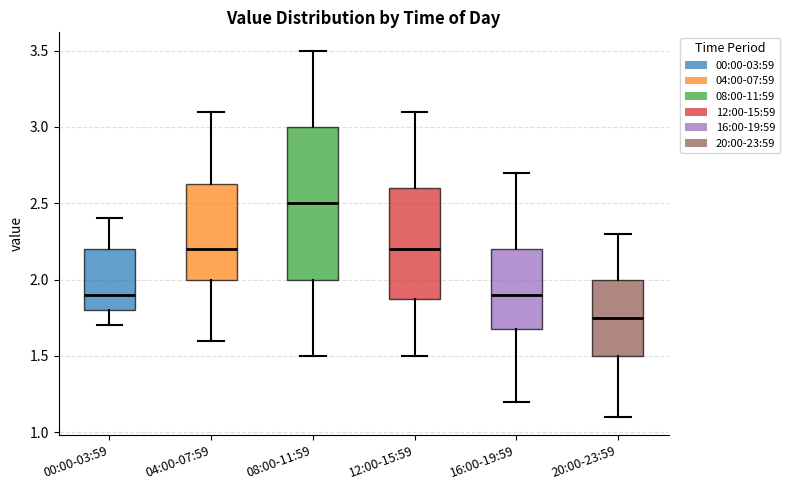

Which box is the tallest, from its lower edge to its upper edge?

08:00-11:59